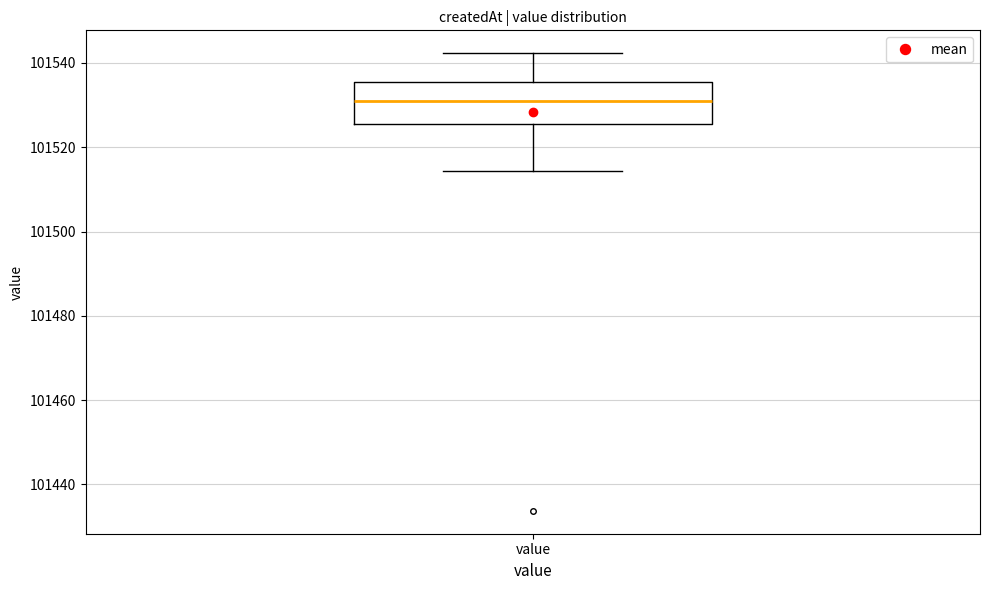

Transcribe this box plot: give where the median line is, the range the box spans, and where the two whiskers end, as read against the y-axis. The values are not printed on the chart, so give them approximately, as read against the axis.

median 101530, box 101526 to 101536, whiskers 101514 to 101542